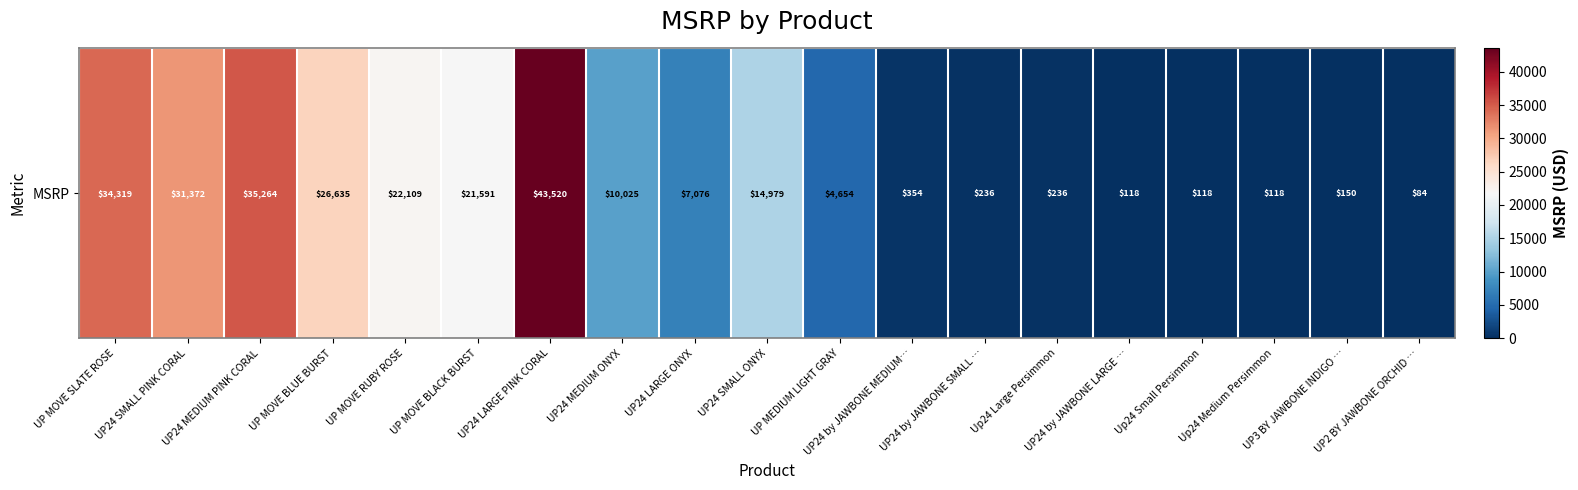

True or false: the data shows 55.4 at UP24 by JAWBONE LARGE ….

False